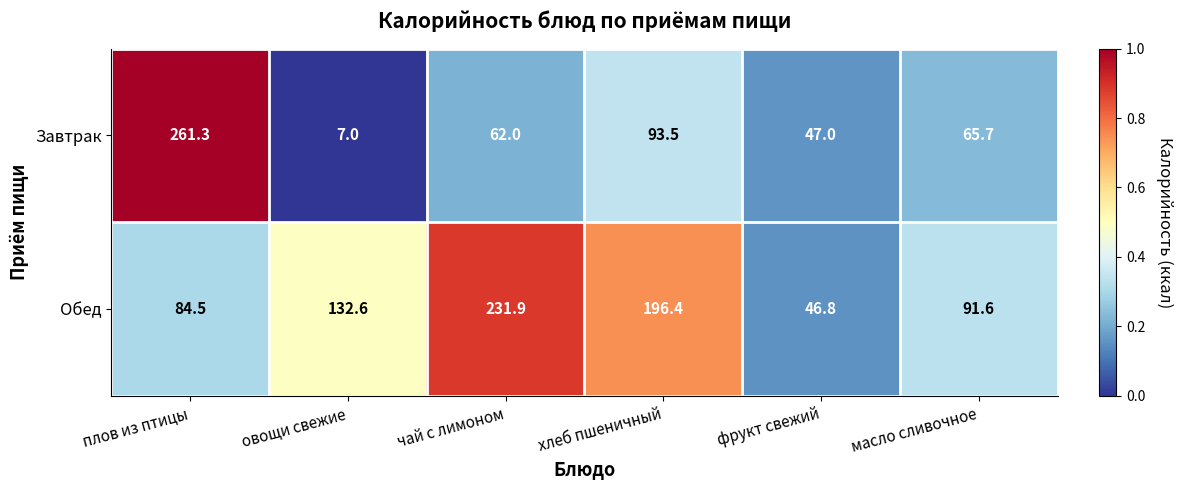

Where does the Завтрак series first go above 65?

плов из птицы